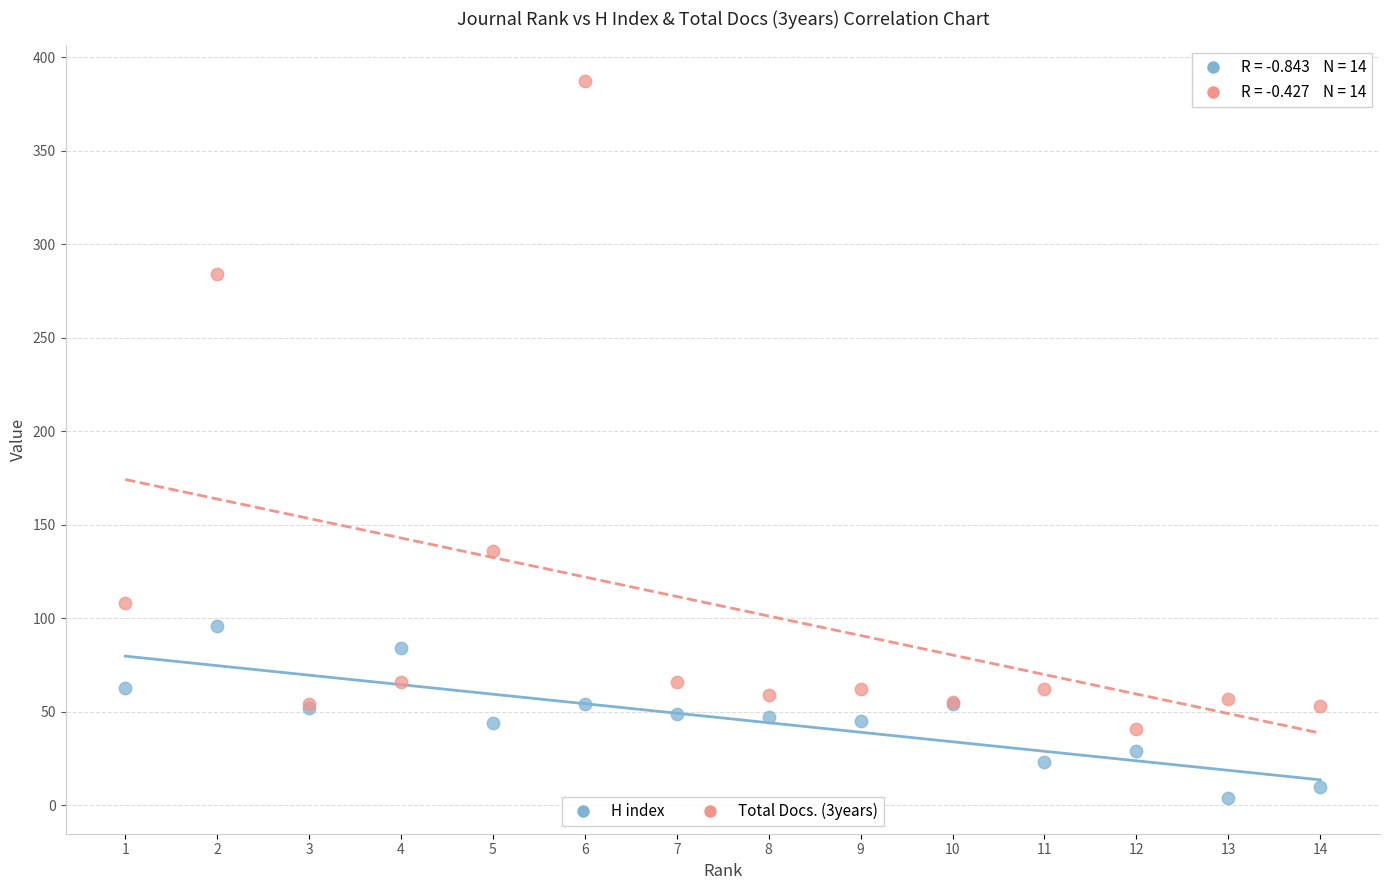

Across all series, what Y value is closest to 195?

136